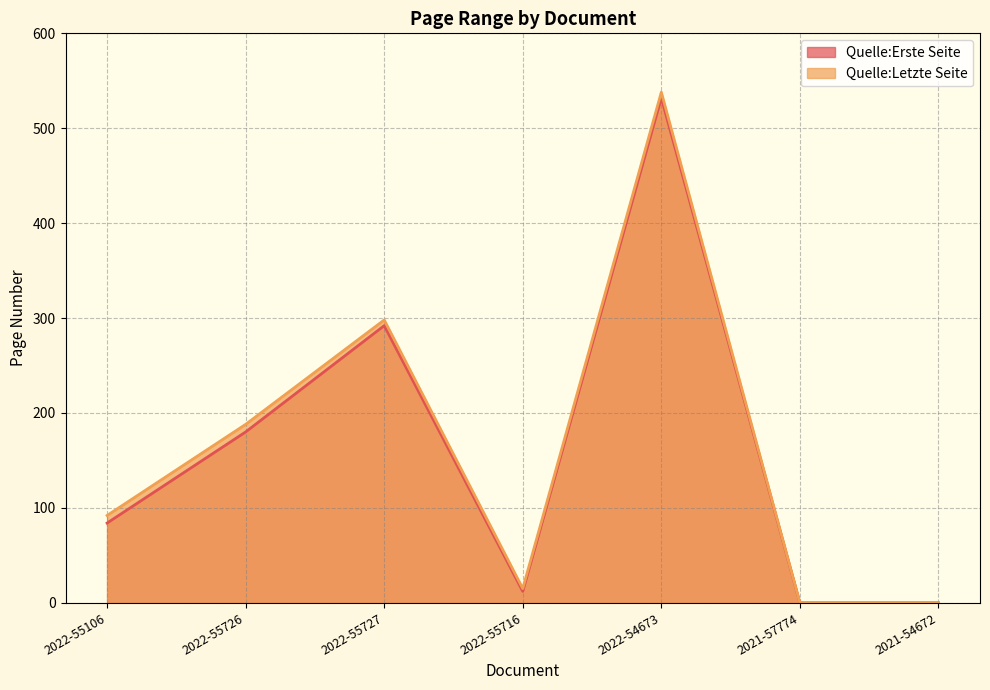

The value of Quelle:Letzte Seite at 2022-55716 is 7. True or false?

False